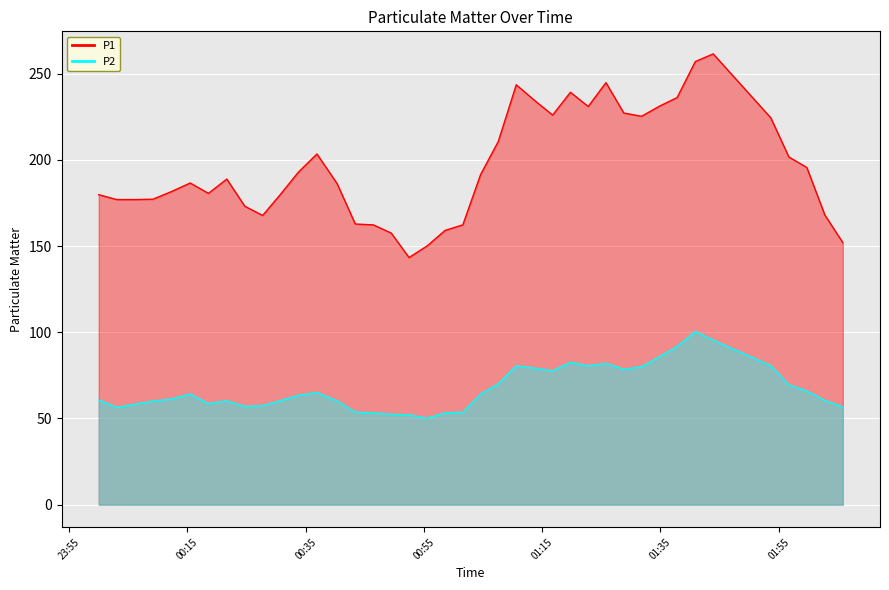

Which series has the largest total across all categories?

P1